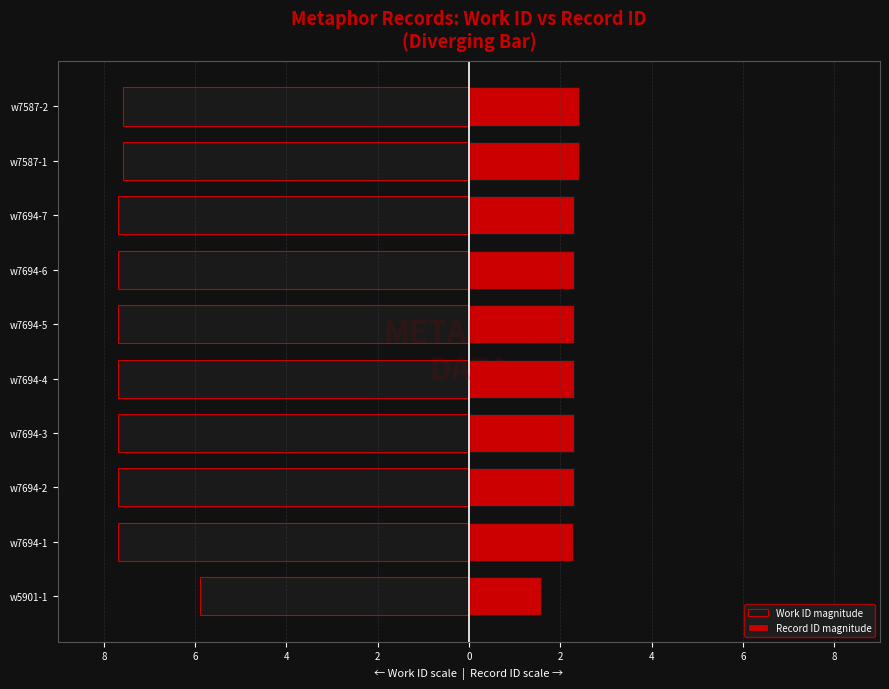

Is the value of Work ID magnitude at w7694-5 greater than the value of Record ID magnitude at w7694-2?

No